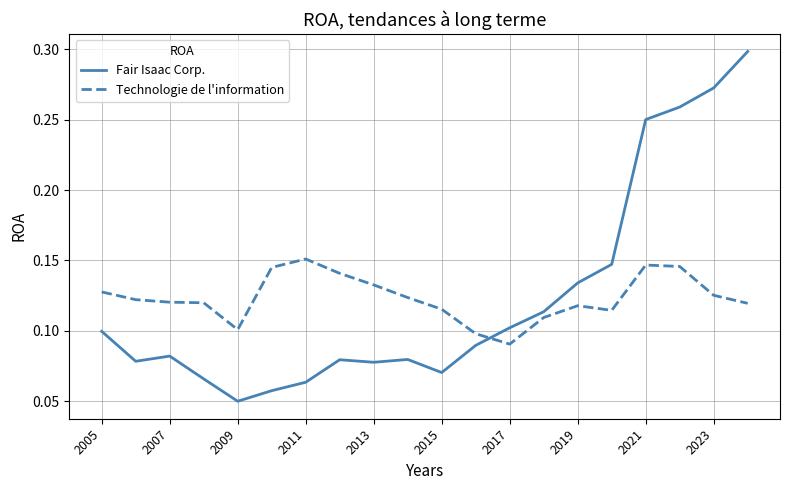

Rank the series by their maximum value, from lowest to highest.

Technologie de l'information, Fair Isaac Corp.